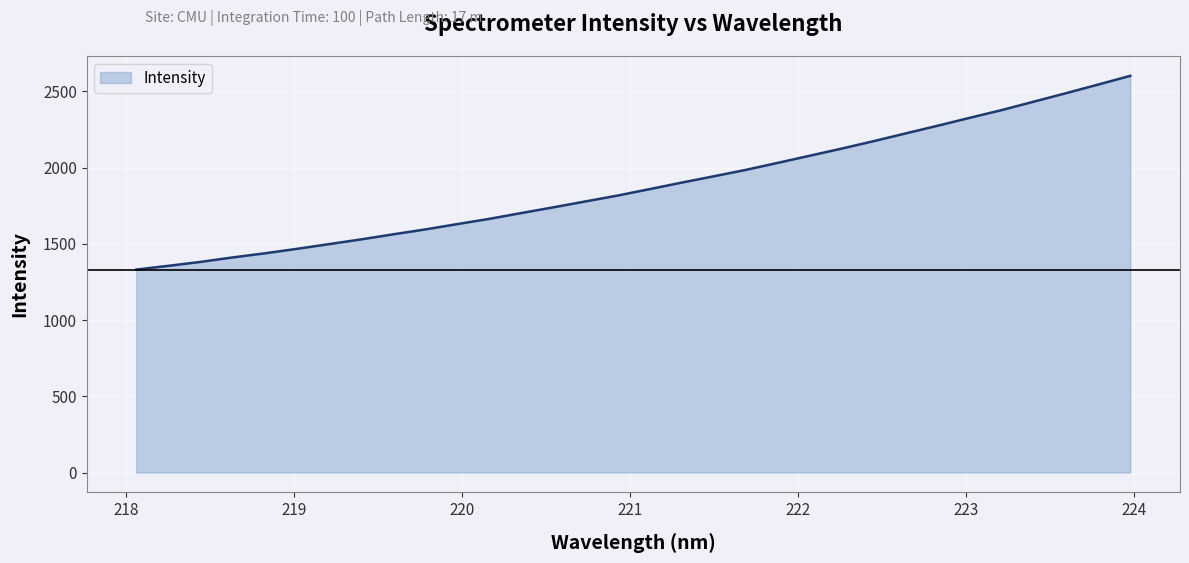

What is the difference between the maximum and minimum values?

1270.3